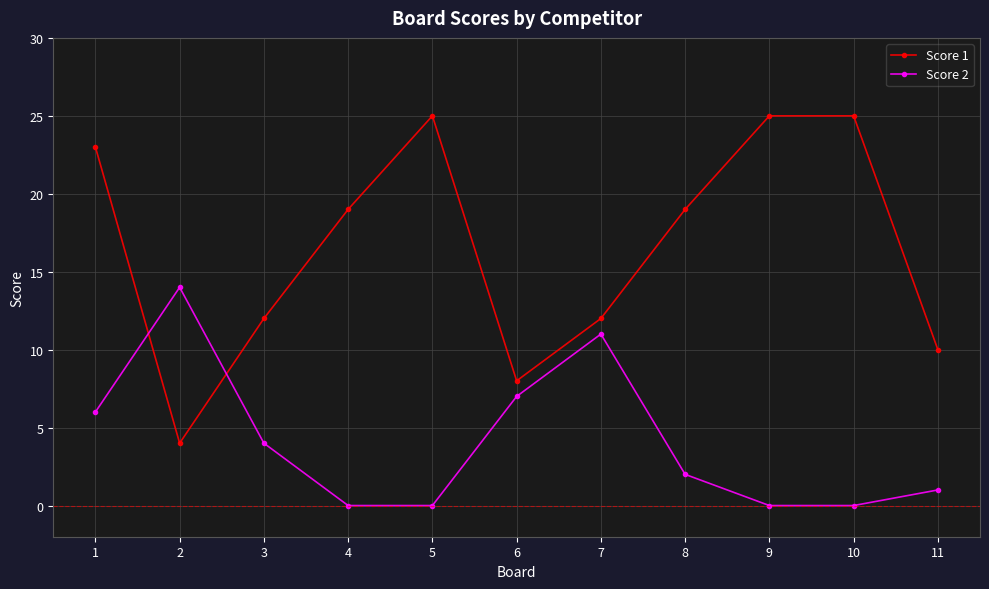

How many interior local peaks does the Score 2 series have?

2